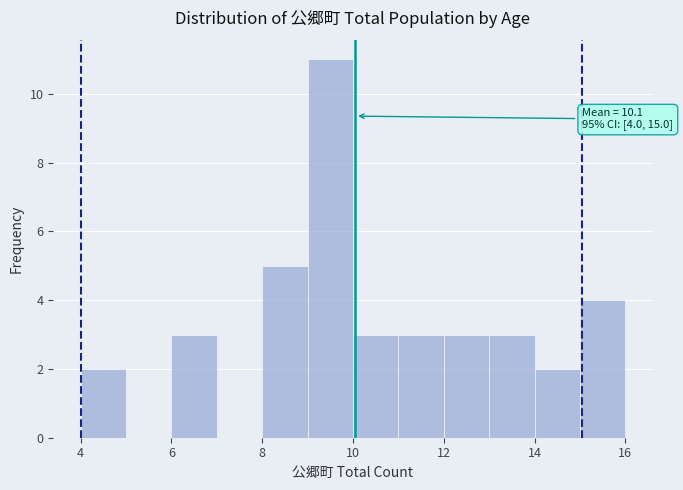

Over which range of the x-axis is the bar tallest?

9 to 10